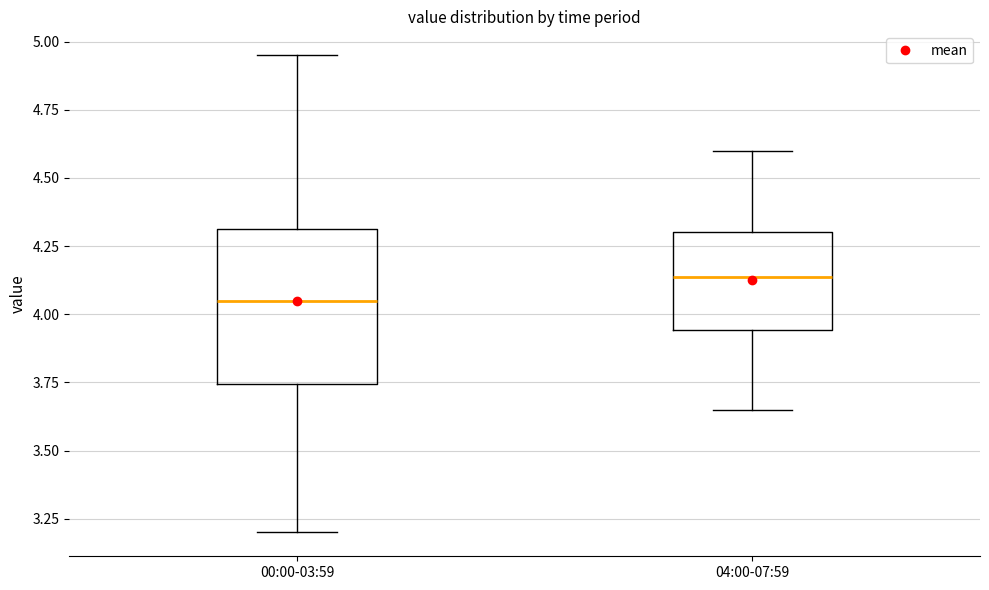

Reading left to right, read every box against the y-axis: the position of its median line, the range the box covers, and the ends of its whiskers. The values are not printed on the chart, so give them approximately, as read against the axis.

00:00-03:59: median 4.05, box 3.75 to 4.30, whiskers 3.20 to 4.95
04:00-07:59: median 4.15, box 3.95 to 4.30, whiskers 3.65 to 4.60